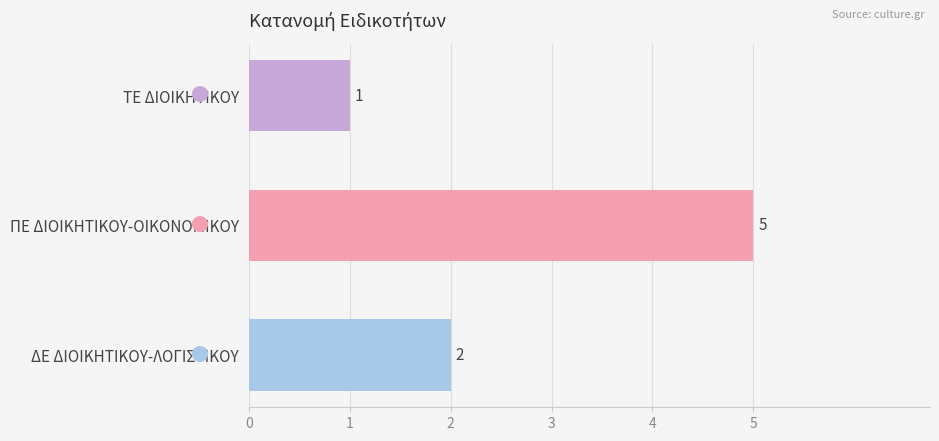

How many values are between 1 and 5?

3